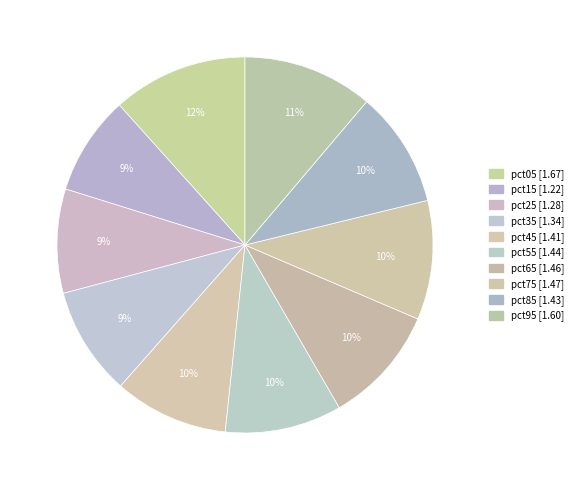

How many slices are in this pie chart?

10